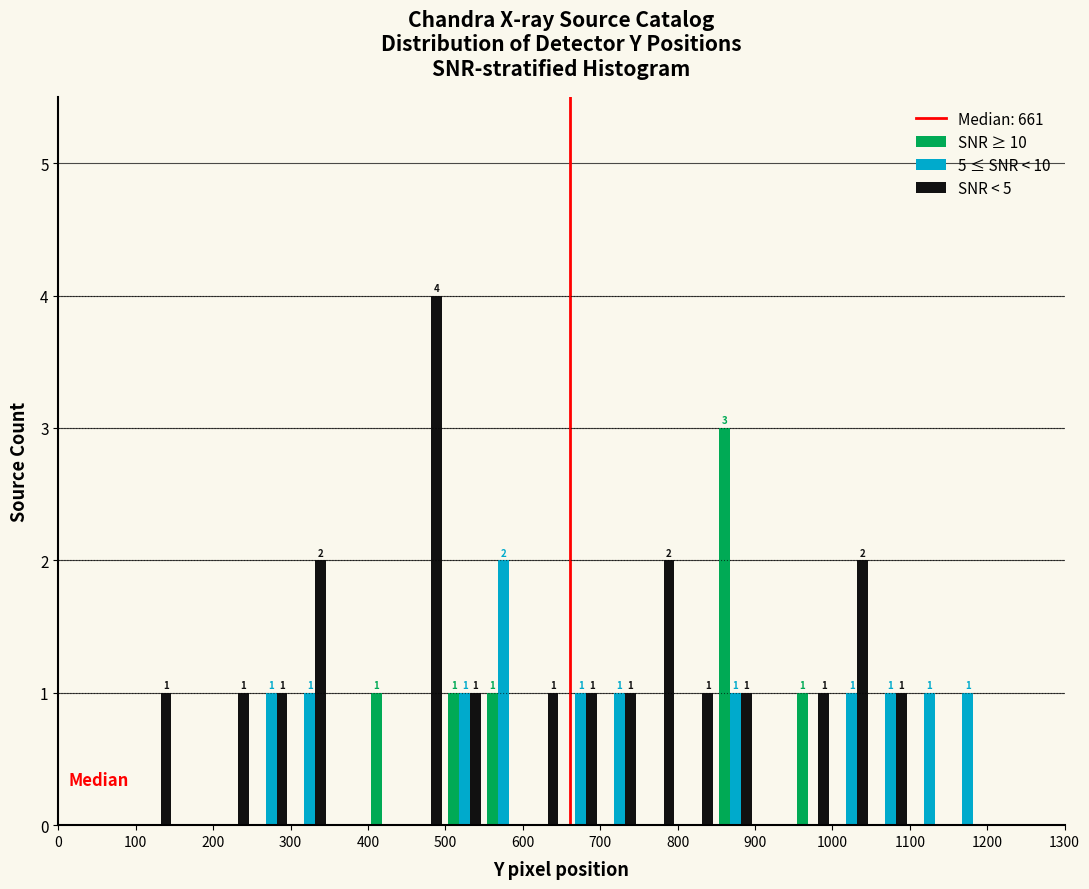

In the SNR ≥ 10 series, which range on the x-axis has the tallest bar?

850 to 900